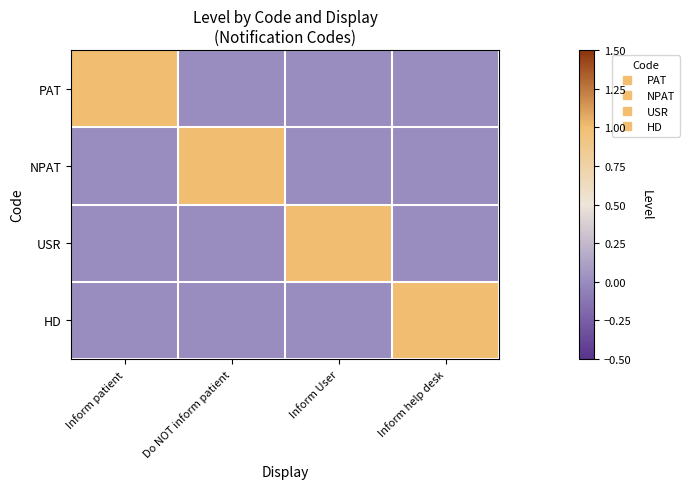

How many categories are shown in the chart?

4